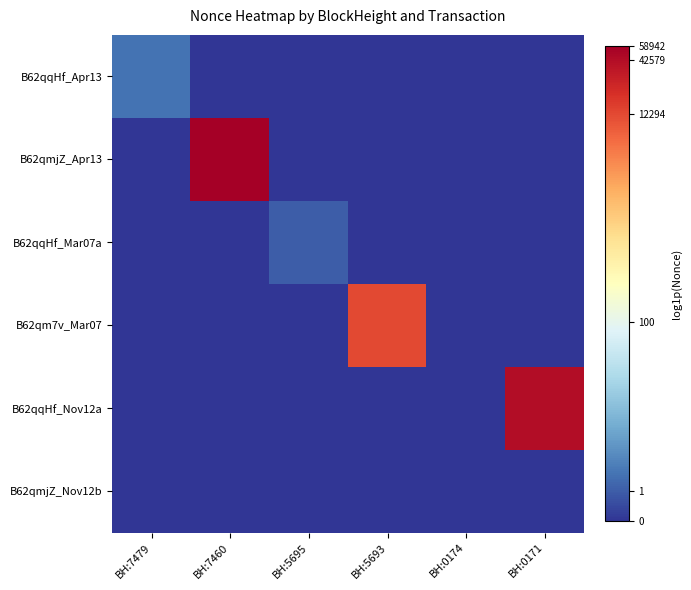

Between BH:5695 and BH:0174, which series saw the biggest shift?

B62qqHf_Mar07a